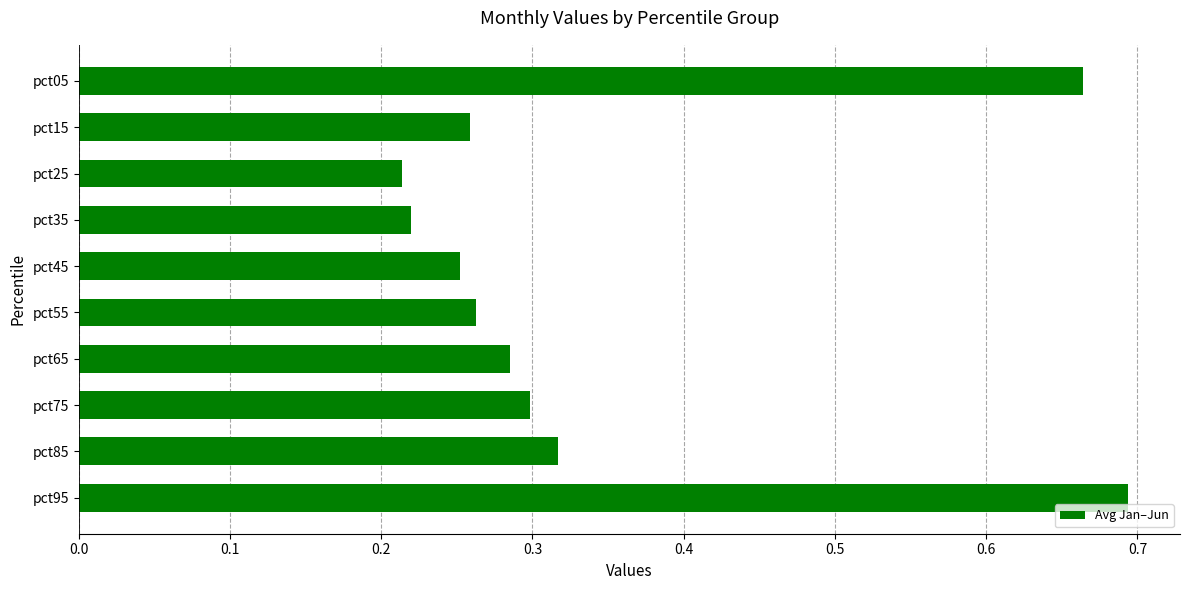

Which label corresponds to the largest value in the chart?

pct95